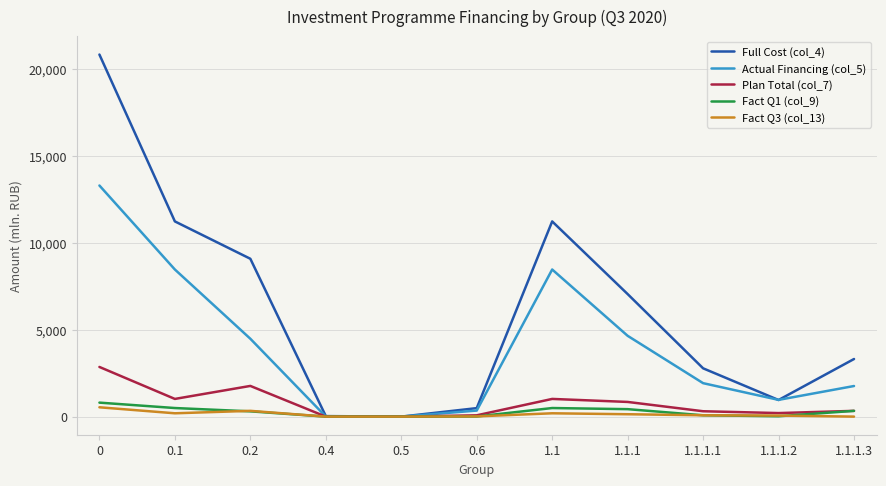

Which series has the largest total across all categories?

Full Cost (col_4)